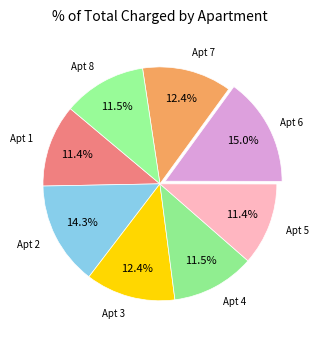

Which category has the smallest portion of the pie?

1